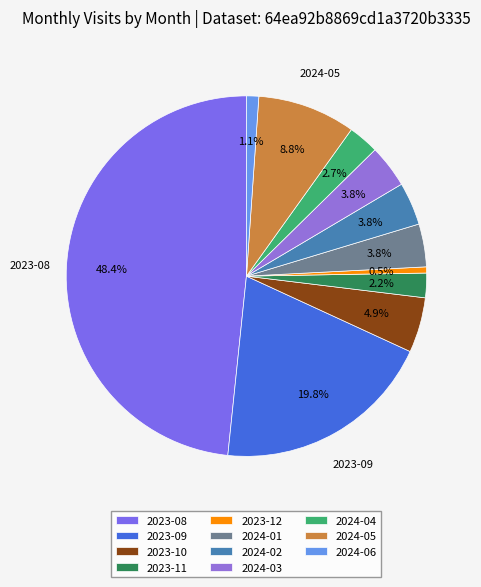

To the nearest percent, what is the average slice percentage?

9%